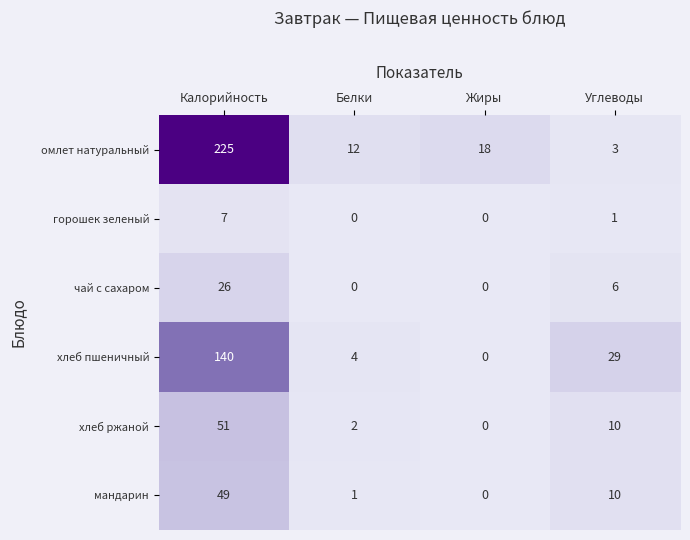

Reading left to right, list all the values displayed in this chart.

омлет натуральный: 225	12	18	3
горошек зеленый: 7	0	0	1
чай с сахаром: 26	0	0	6
хлеб пшеничный: 140	4	0	29
хлеб ржаной: 51	2	0	10
мандарин: 49	1	0	10